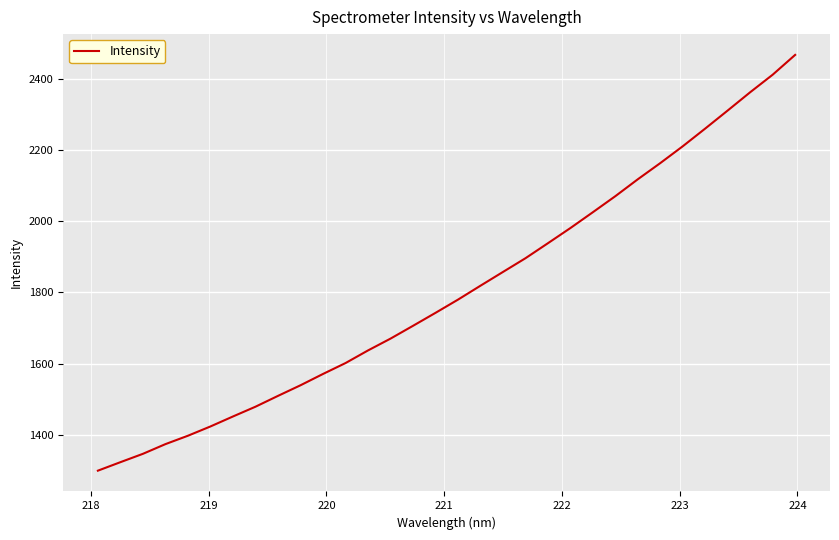

What is the difference between the maximum and minimum values?

1167.9